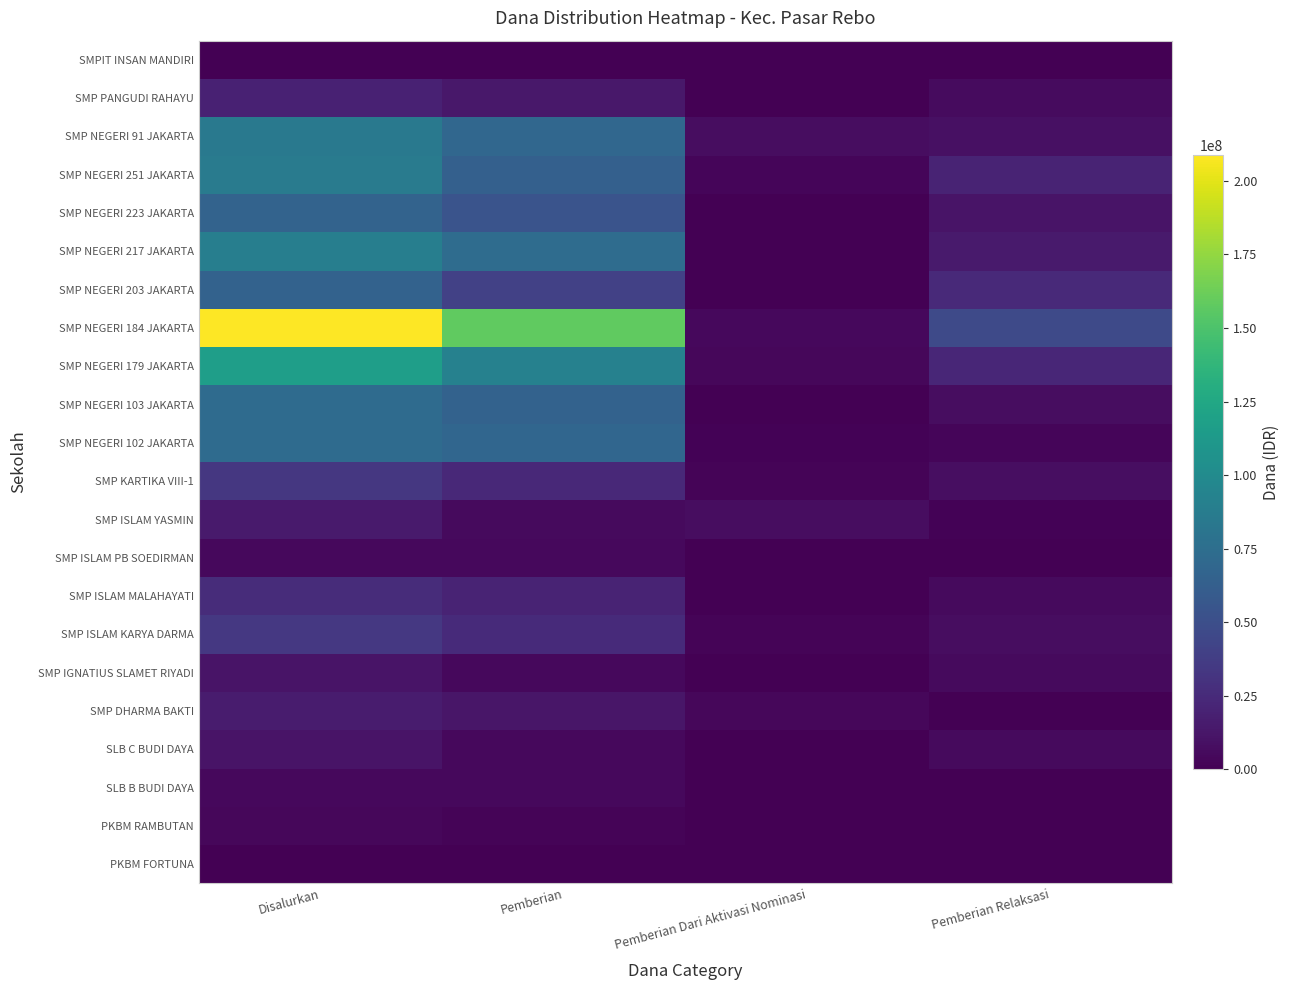

Count the number of data series in this chart.

22